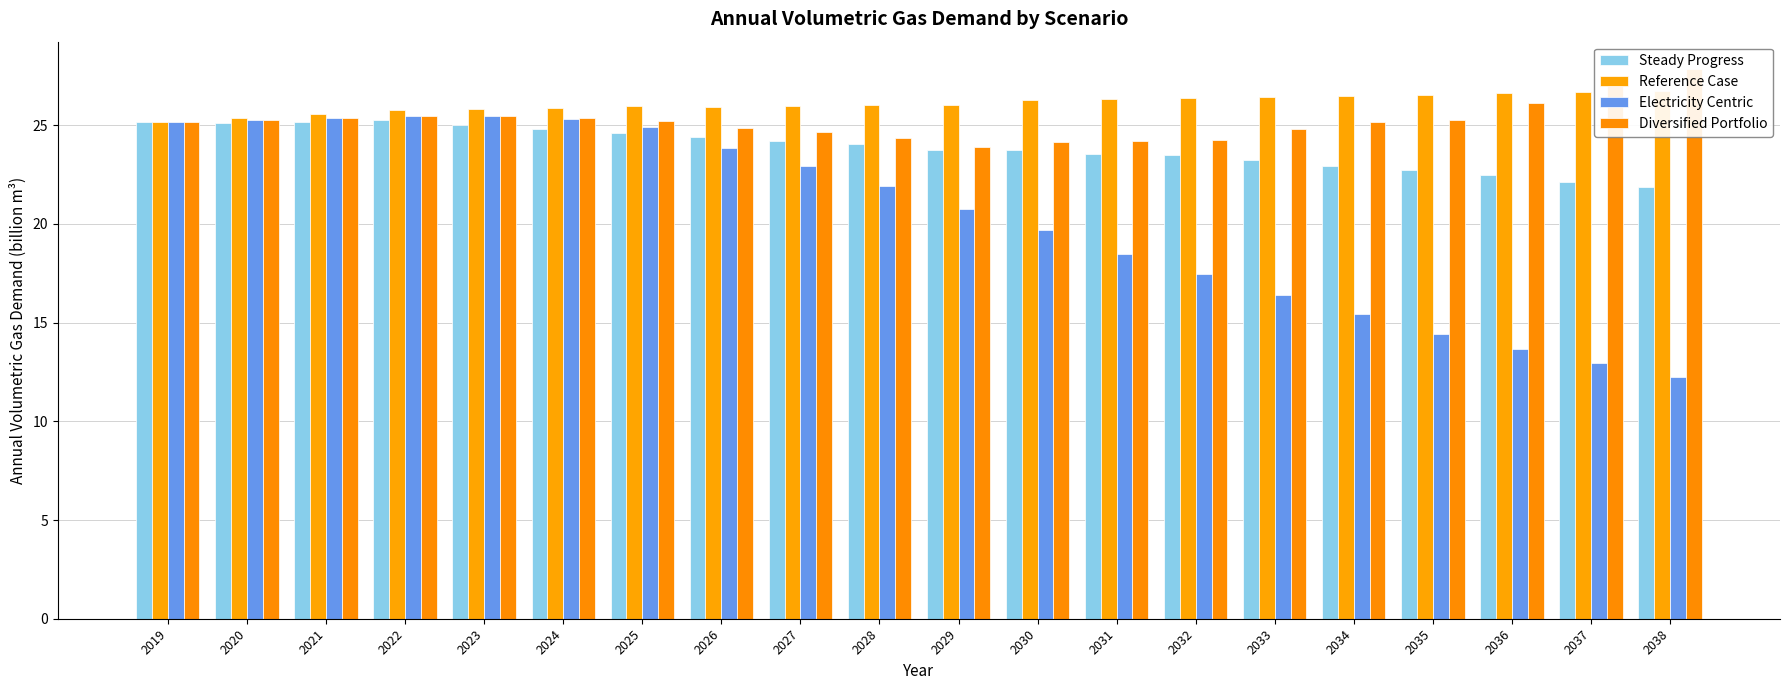

At 2027, list the series in order from smallest to largest.

Electricity Centric, Steady Progress, Diversified Portfolio, Reference Case